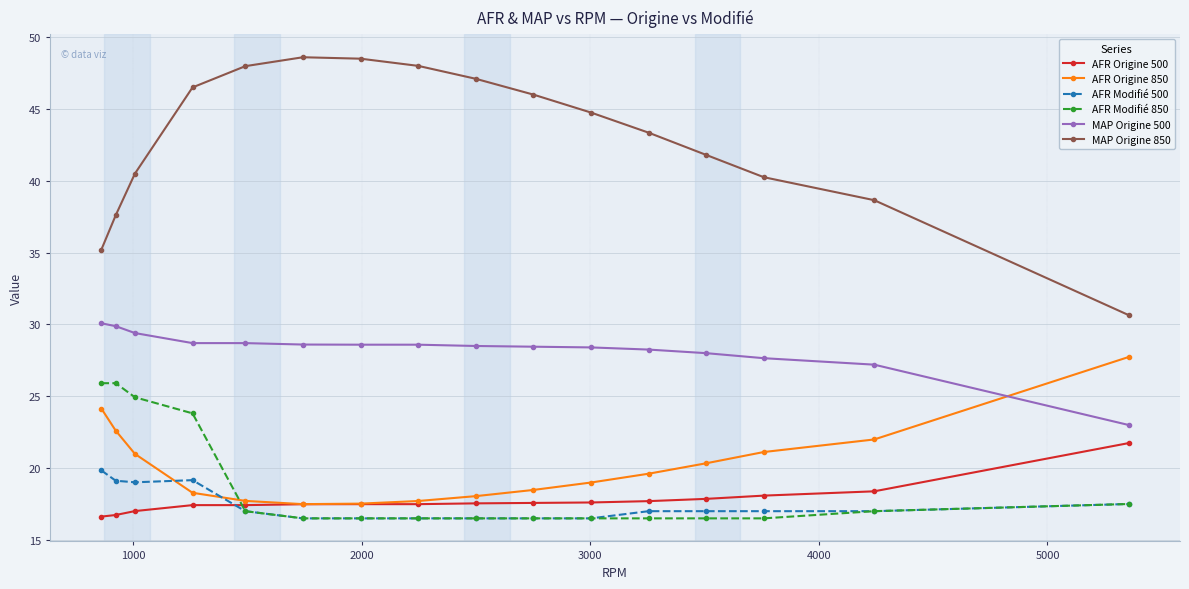

What is the minimum value shown in the chart?

16.5